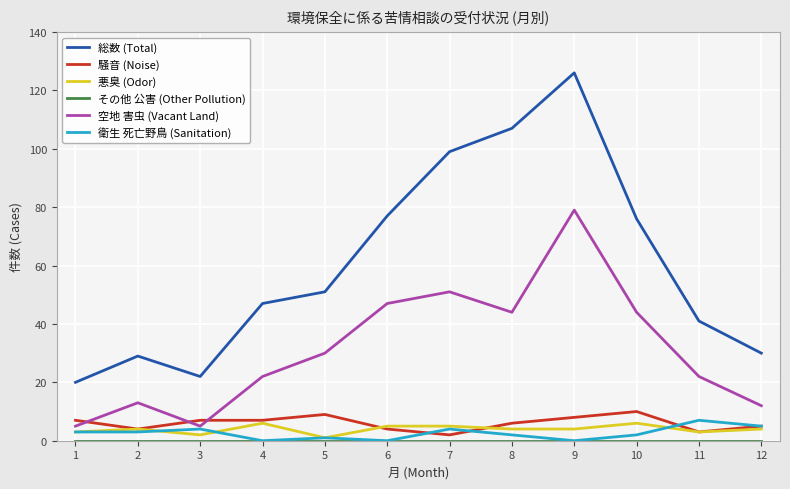

What is the sum of all 騒音 (Noise) values?

72